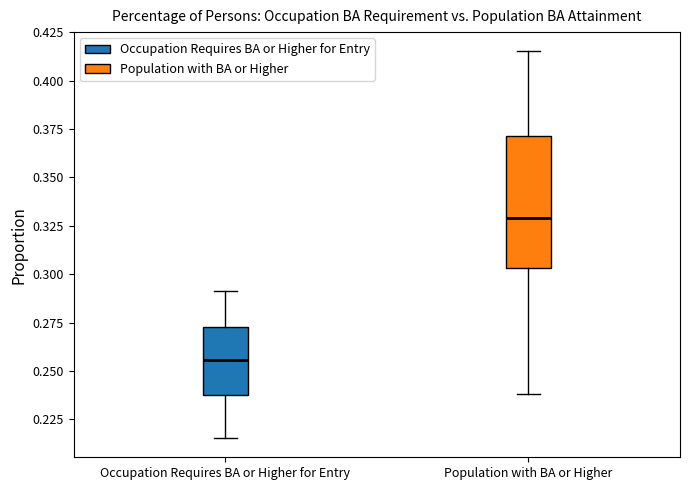

Where does the upper whisker of the box for Population with BA or Higher end on the y-axis? The values are not printed on the chart, so give them approximately, as read against the axis.

0.415